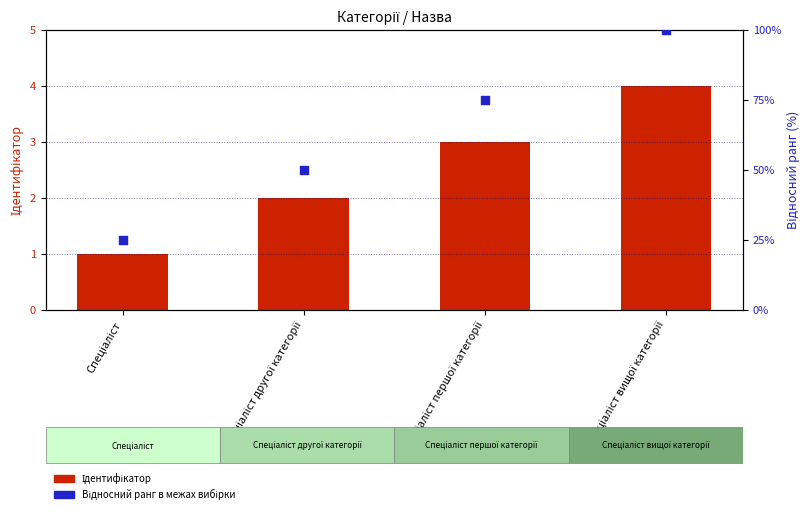

Is the value of Відносний ранг (%) в межах вибірки at Спеціаліст першої категорії greater than the value of Ідентифікатор at Спеціаліст другої категорії?

Yes